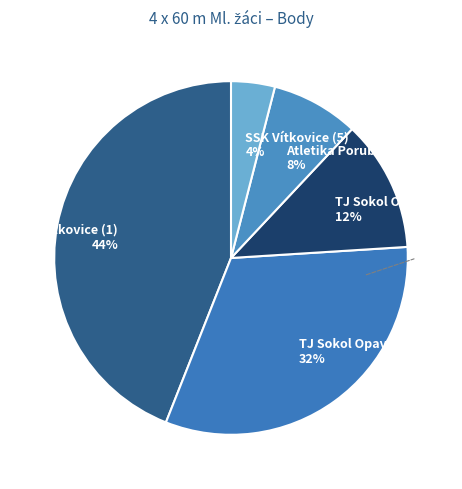

Is there a majority slice in this chart?

No